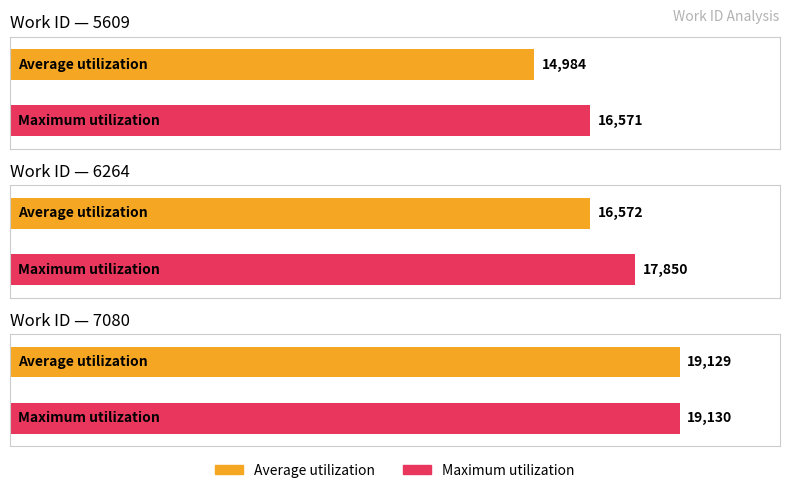

At 6264, list the series in order from largest to smallest.

Maximum utilization, Average utilization